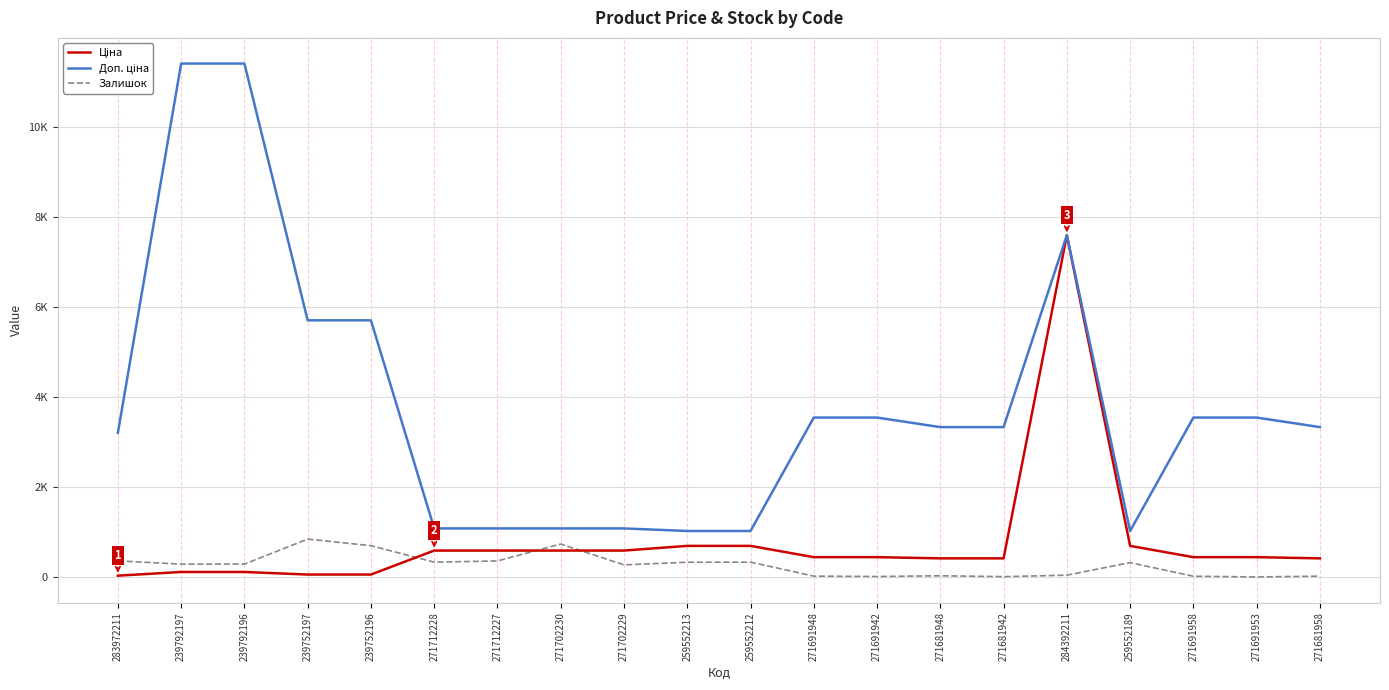

What is the spread (max minus min) of values at 259552189?

702.6